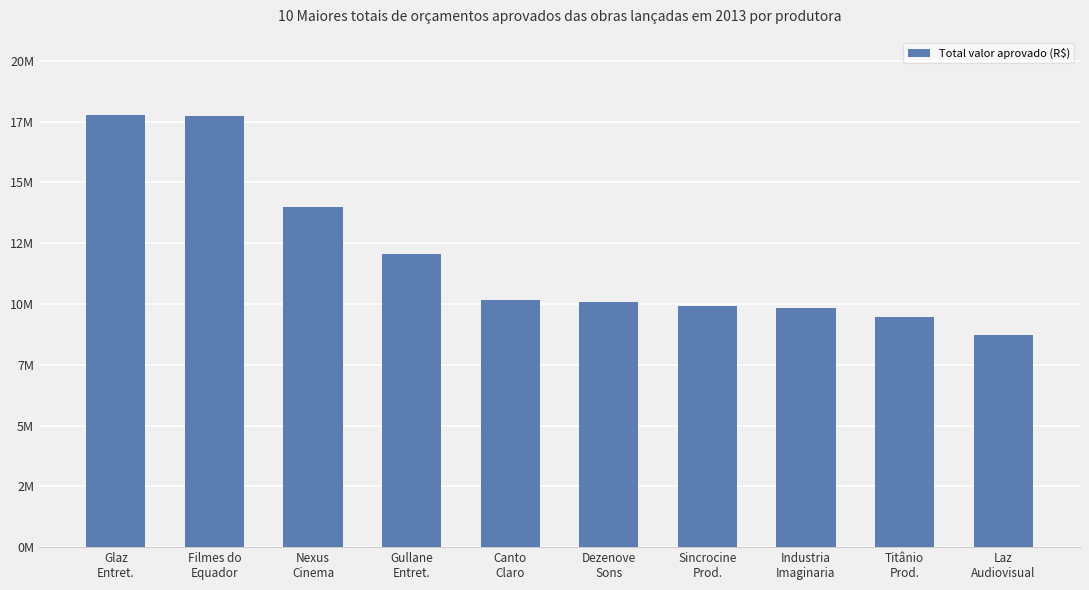

Which has a higher value, Gullane
Entret. or Nexus
Cinema?

Nexus
Cinema